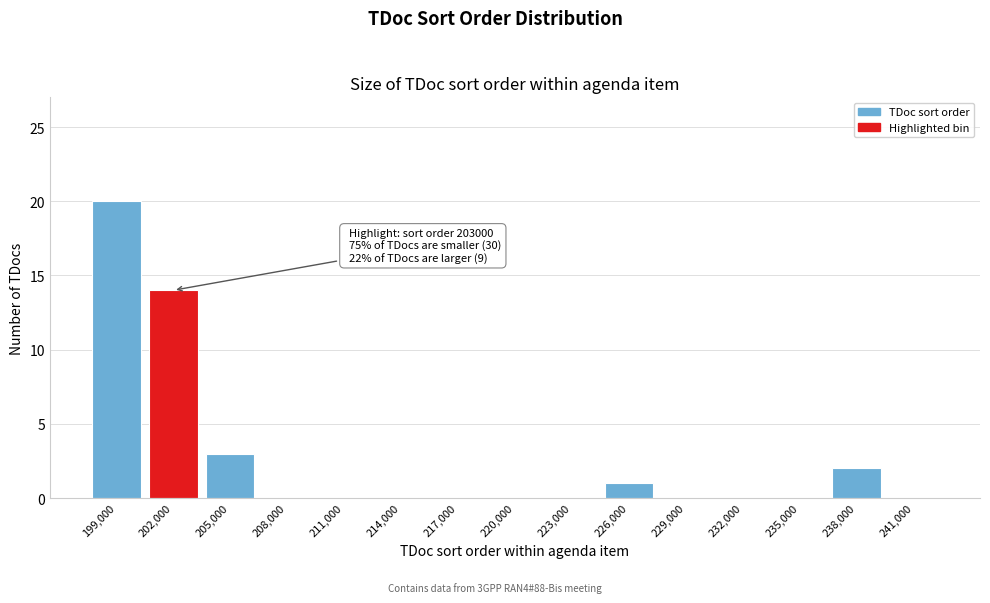

Reading left to right, extract all data points from this chart.

199,000=20	202,000=14	205,000=3	208,000=0	211,000=0	214,000=0	217,000=0	220,000=0	223,000=0	226,000=1	229,000=0	232,000=0	235,000=0	238,000=2	241,000=0